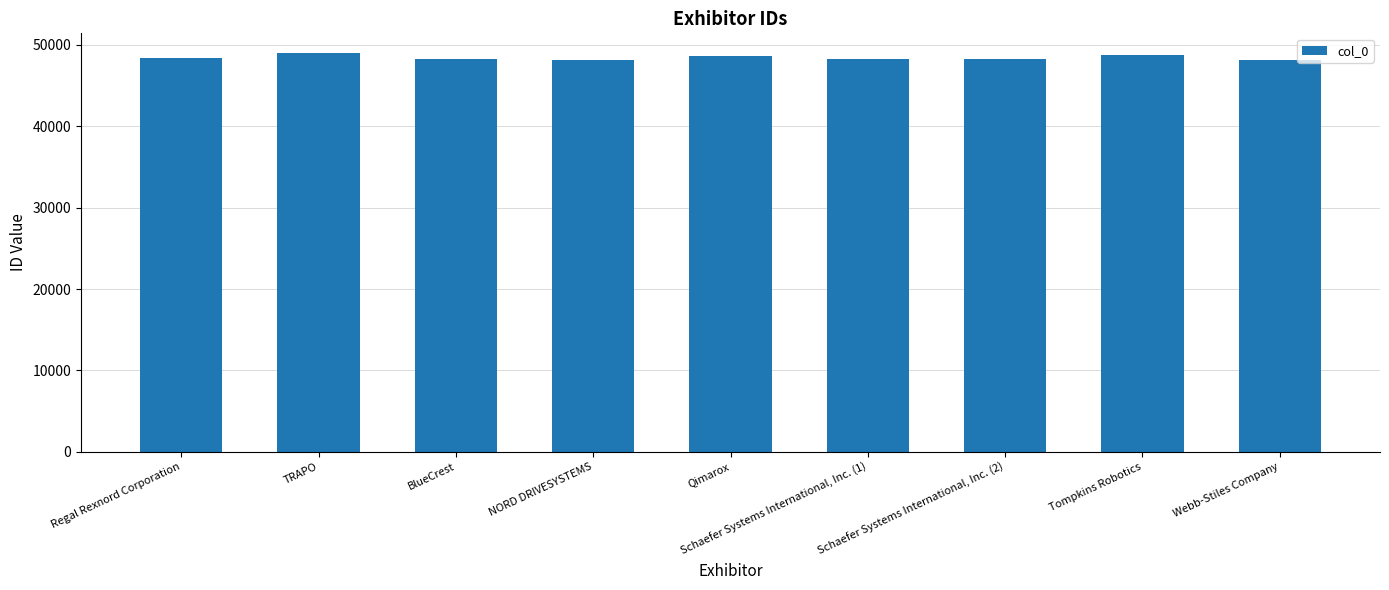

What is the value of the 2nd bar from the left?

48969